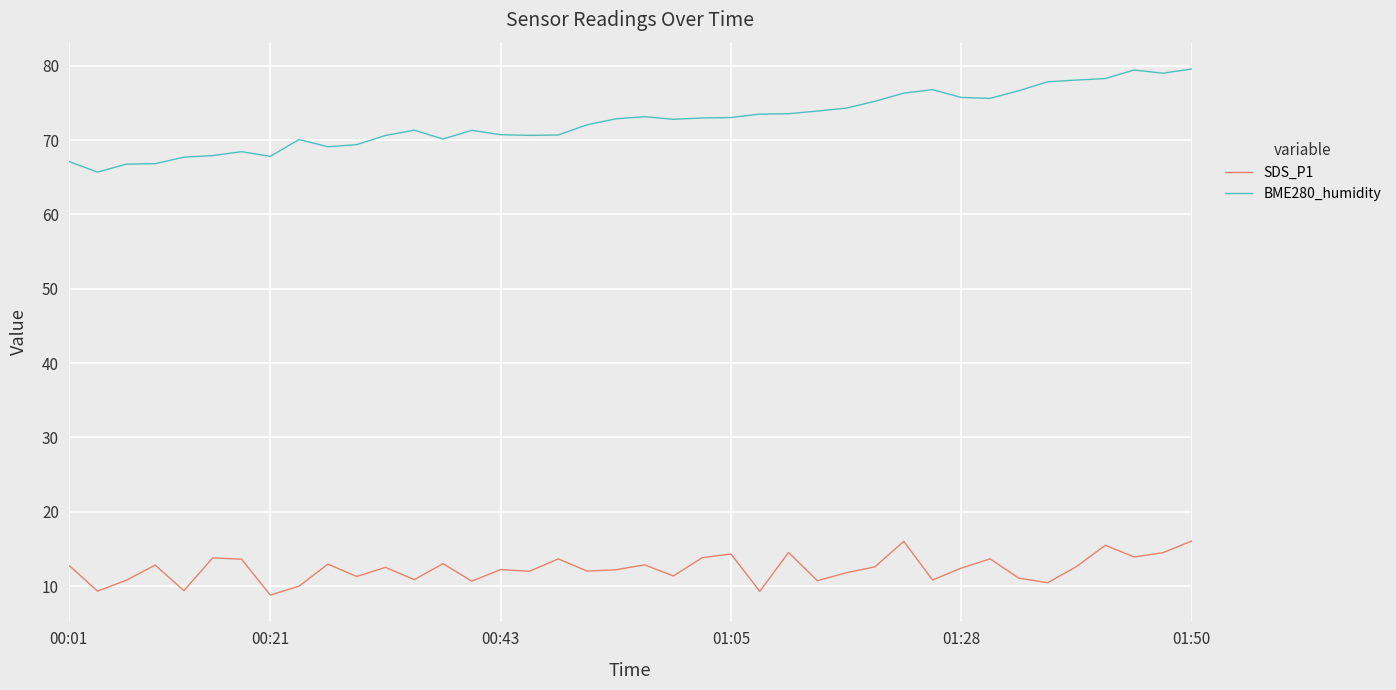

Rank the series by their average value, from lowest to highest.

SDS_P1, BME280_humidity